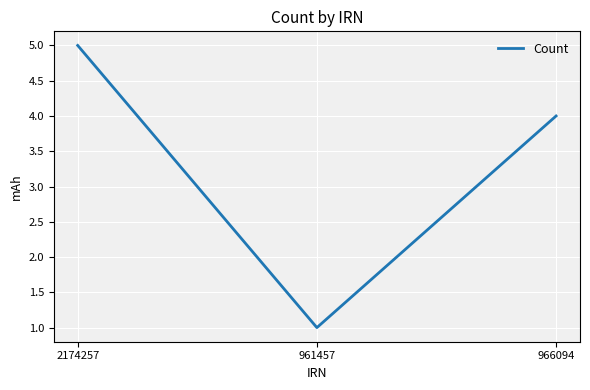

The chart shows a value of 5 at 2174257. True or false?

True